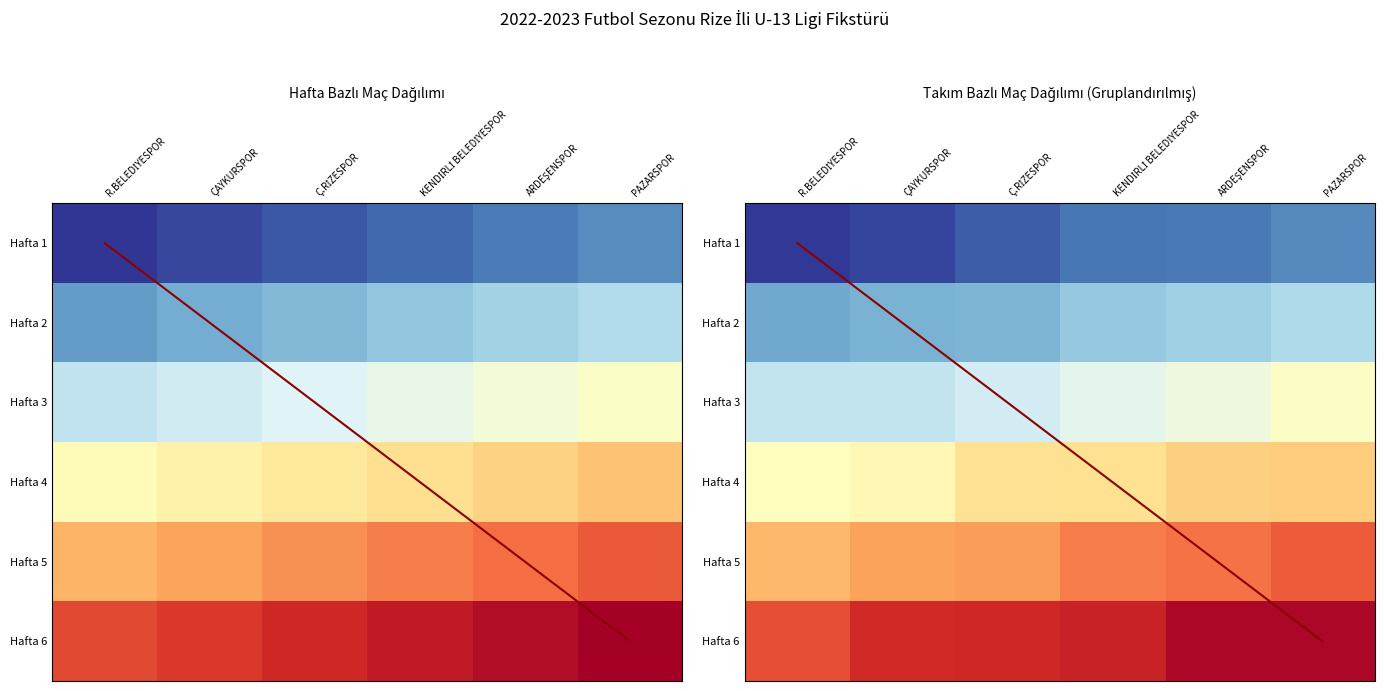

Is the value of Köşegen at Ç.RİZESPOR greater than the value of Hafta 4 at R.BELEDİYESPOR?

No